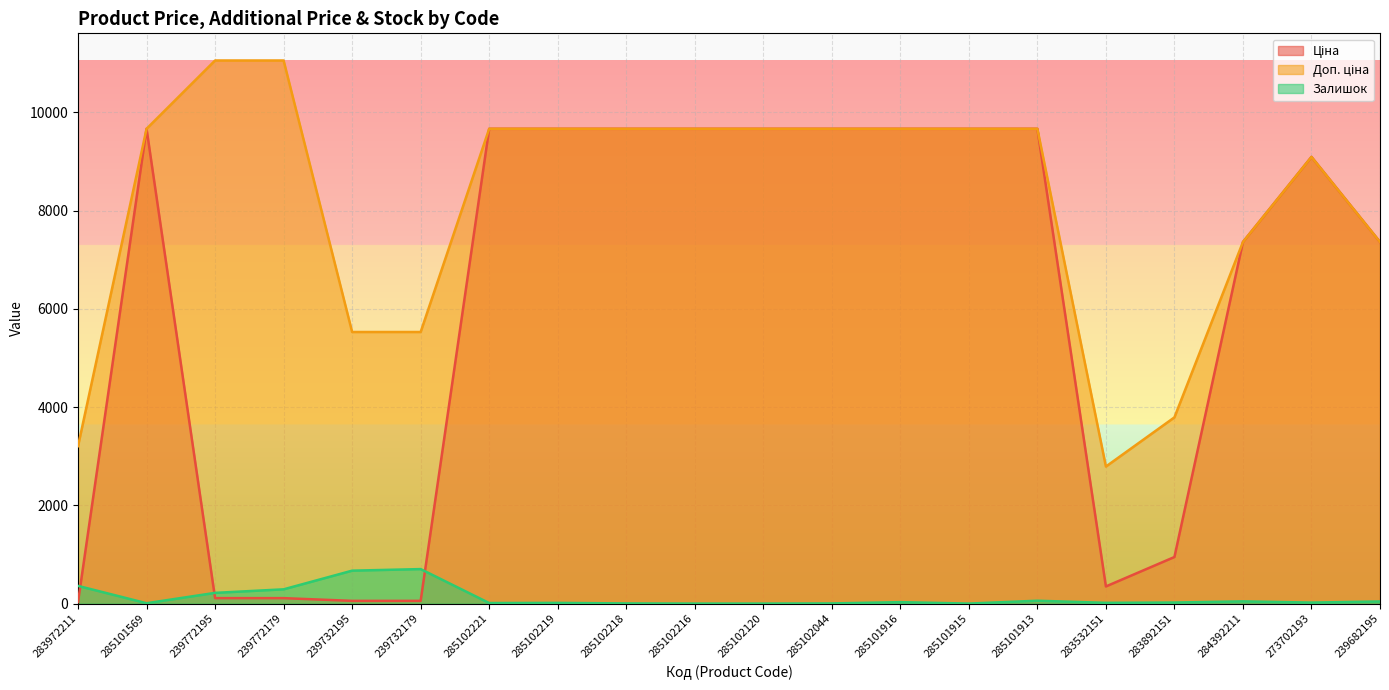

The Доп. ціна series shows 2789.2 at 283532151. True or false?

True